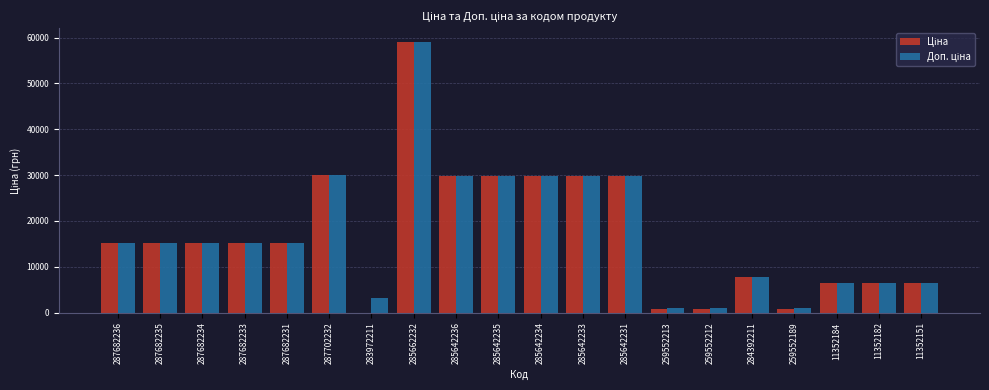

Which label corresponds to the largest value in the chart?

285662232